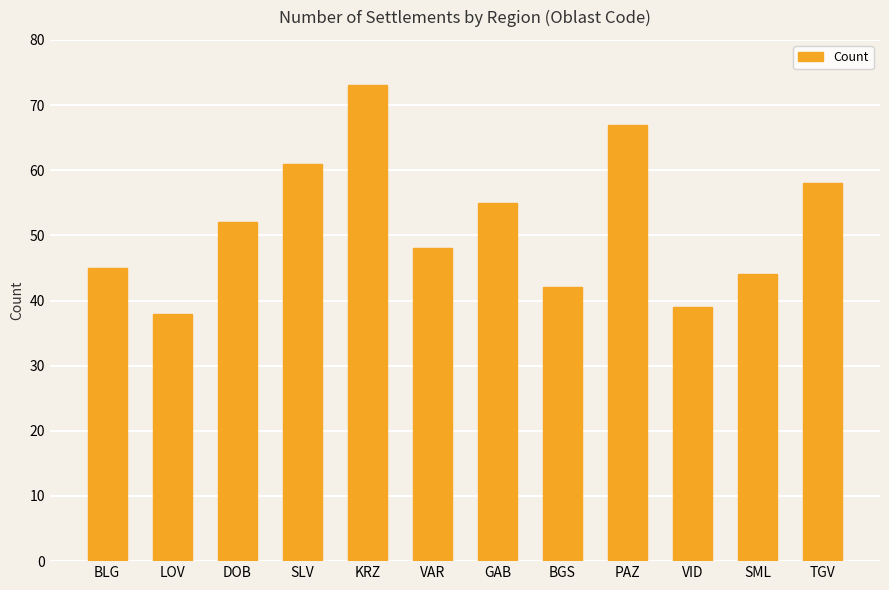

Between VAR and LOV, which is larger?

VAR